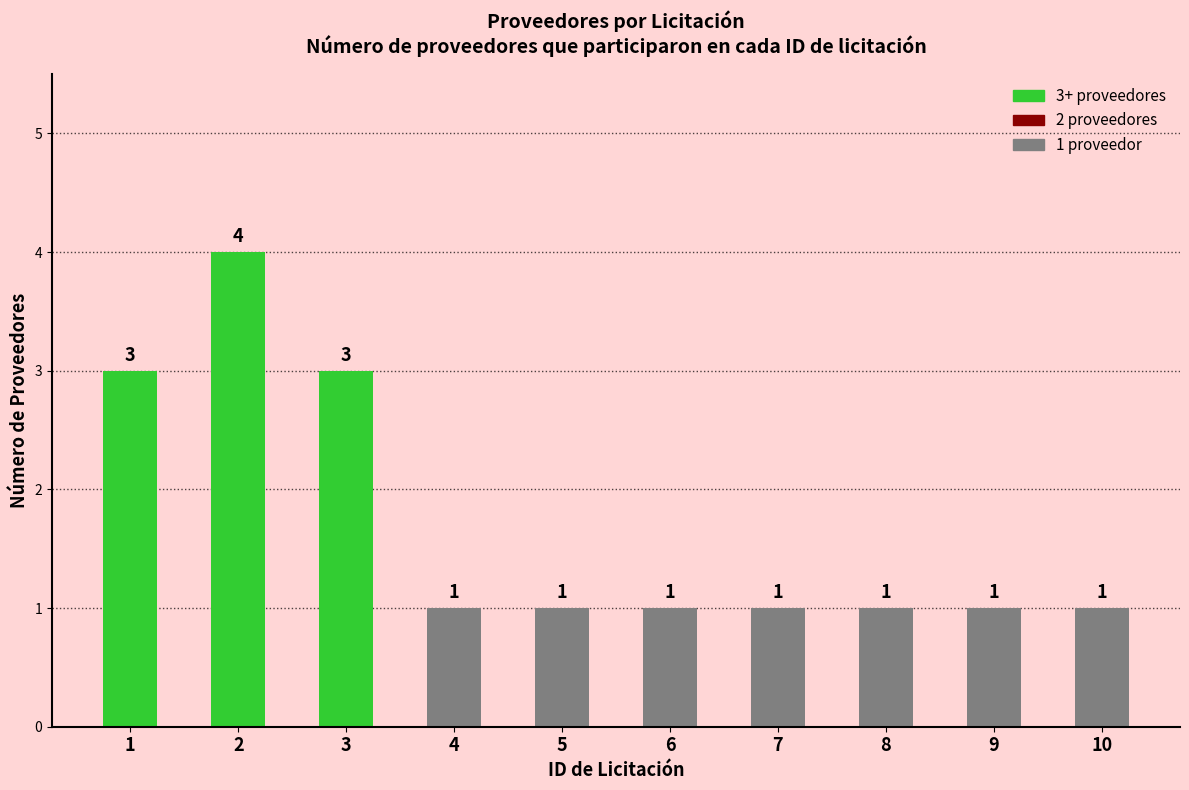

Which label corresponds to the largest value in the chart?

2